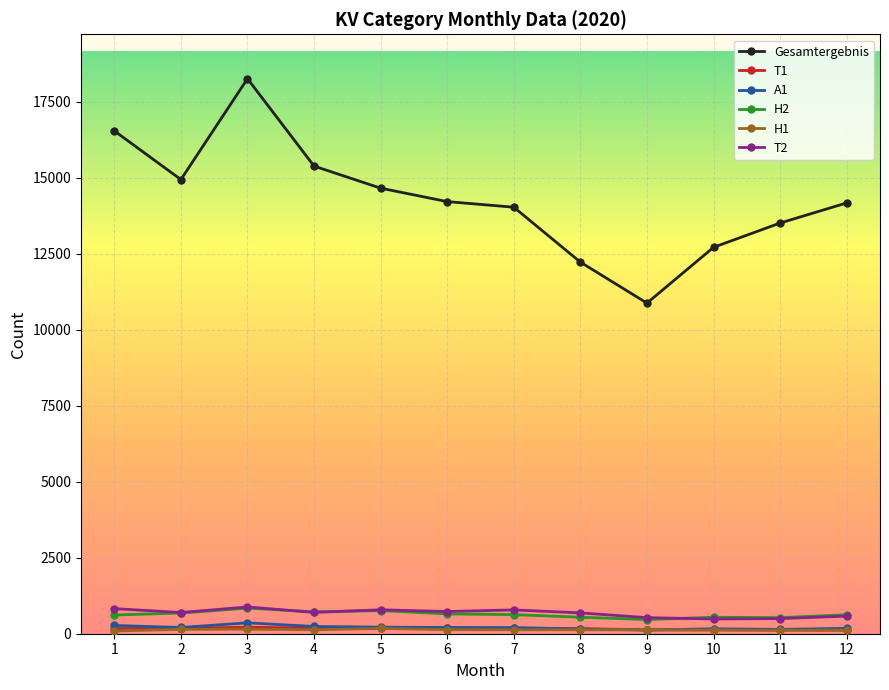

True or false: T1 has more than 0 points higher than both neighbors.

True